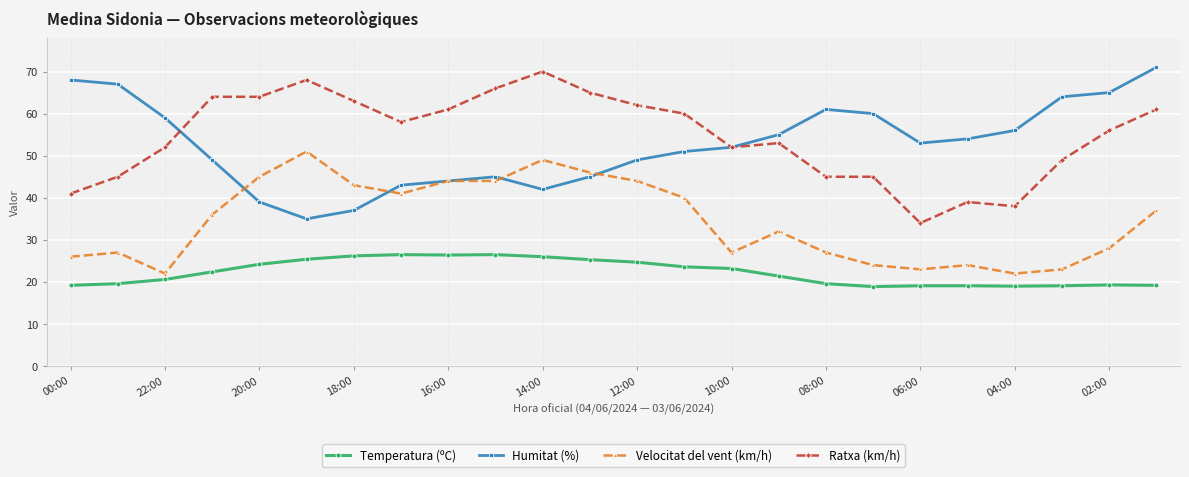

What is the greatest value displayed?

71.0